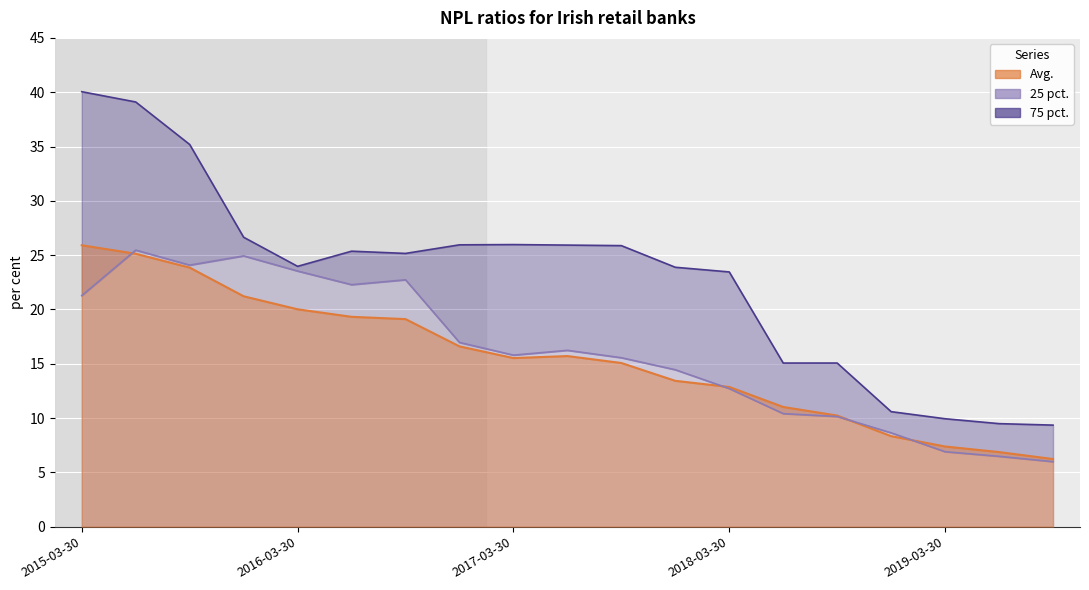

Which series has the largest range (max minus min)?

75 pct.